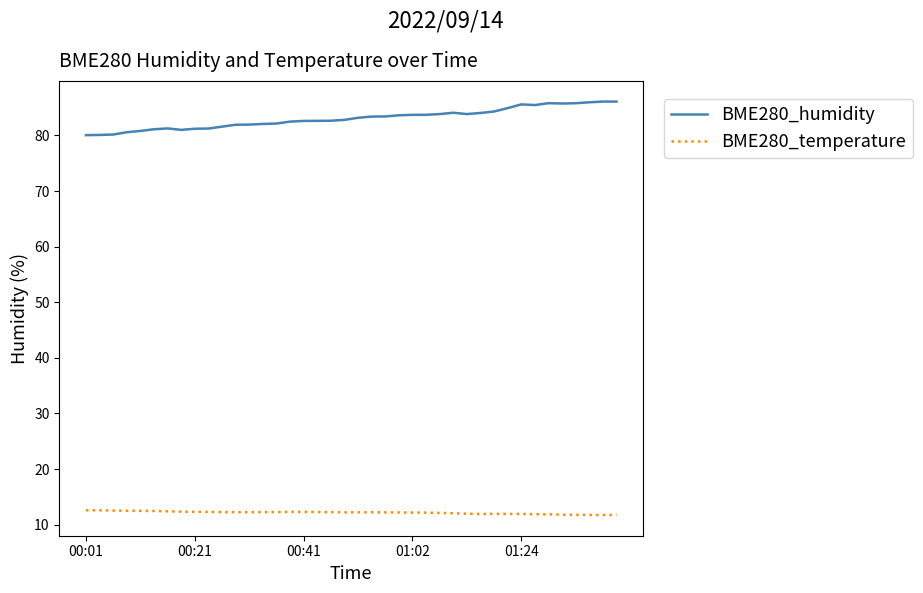

Rank the series by their average value, from highest to lowest.

BME280_humidity, BME280_temperature